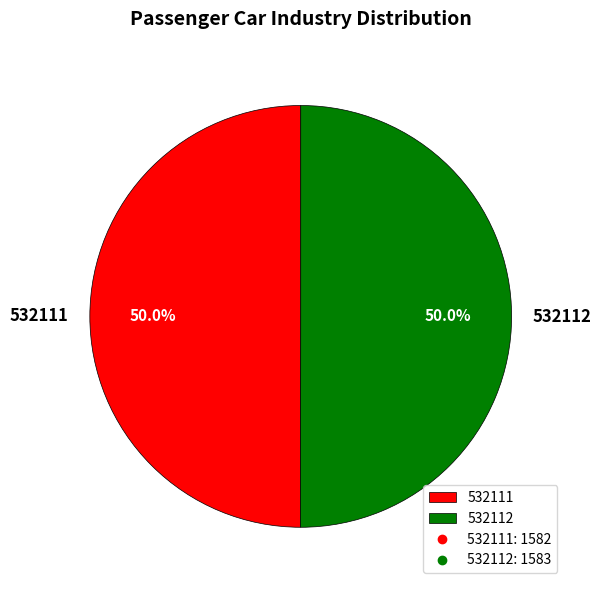

What is the total percentage of 532112 and 532111?

100.0%